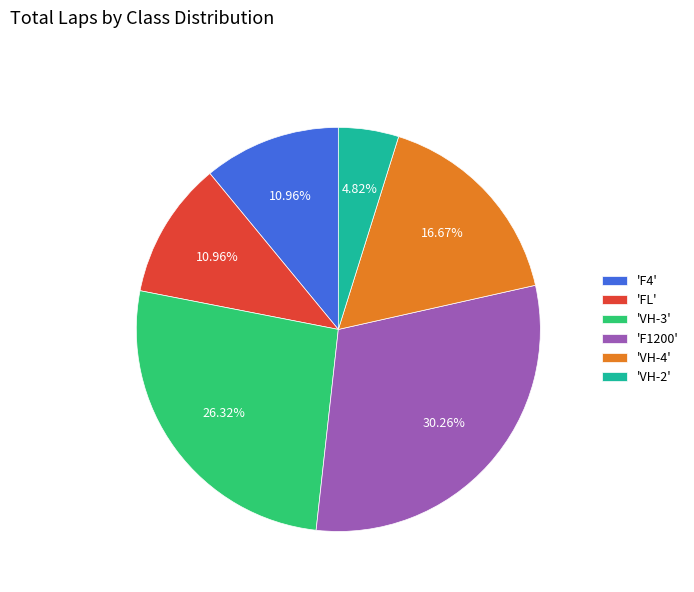

To the nearest percent, what is the difference between the largest and smallest slice percentages?

25%